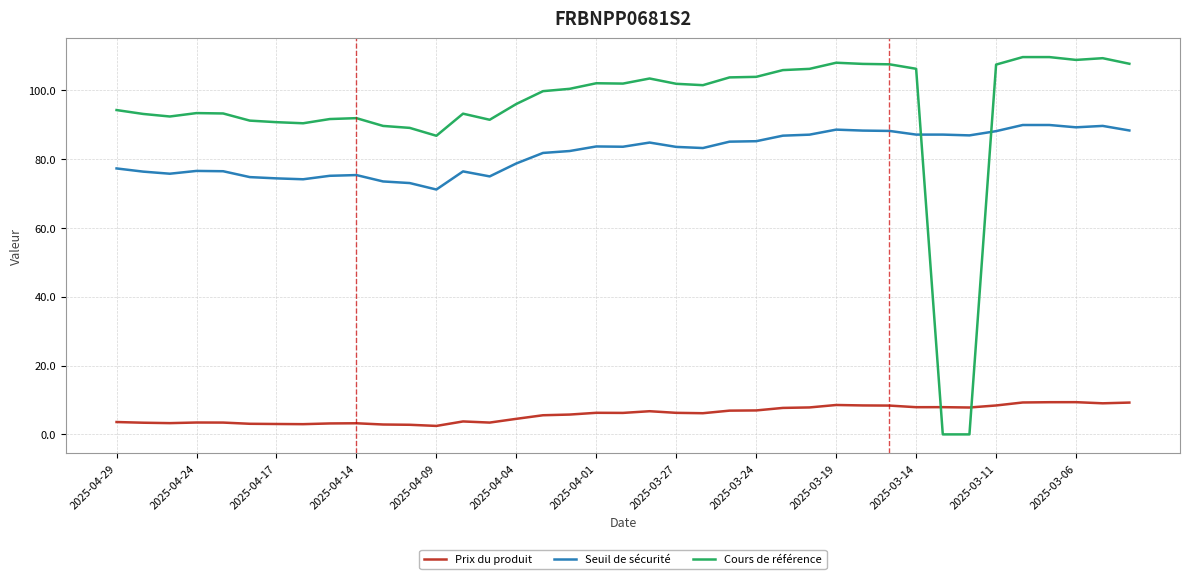

True or false: Prix du produit and Seuil de sécurité intersect in this chart.

False